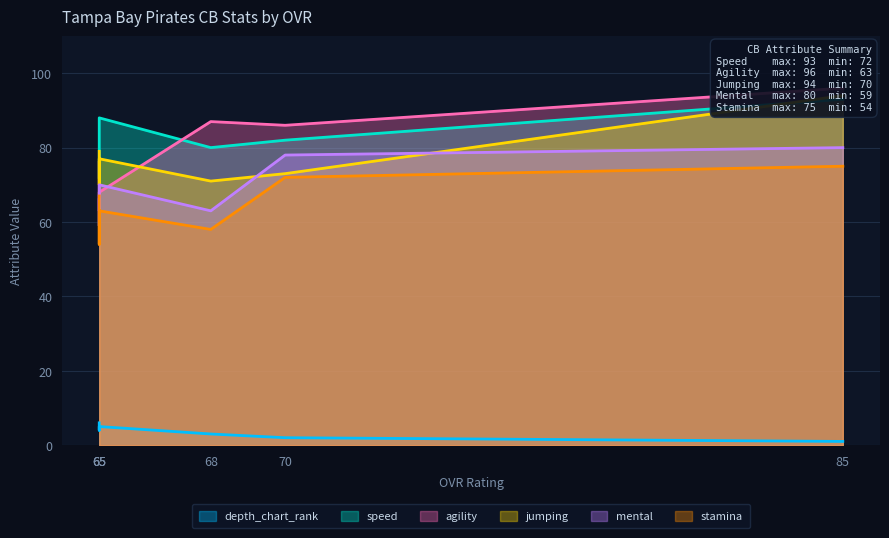

Does the chart have visible grid lines?

Yes